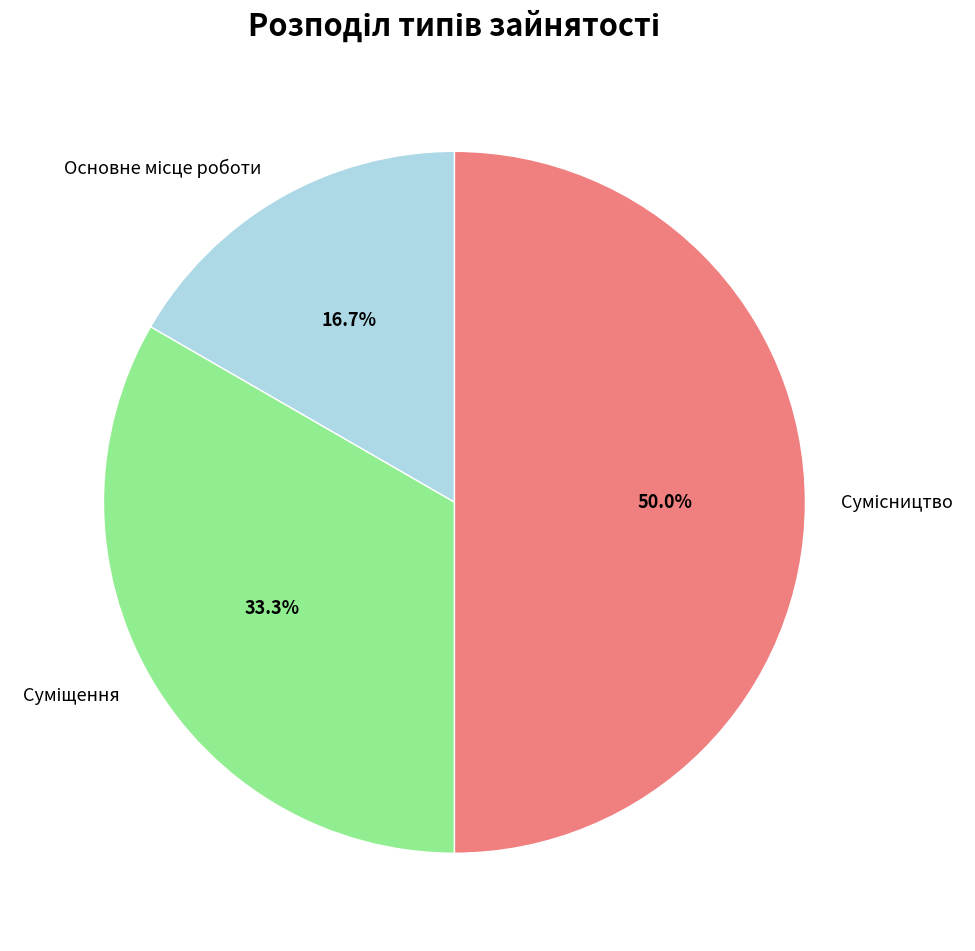

Rank the categories by value from lowest to highest.

Основне місце роботи, Суміщення, Сумісництво